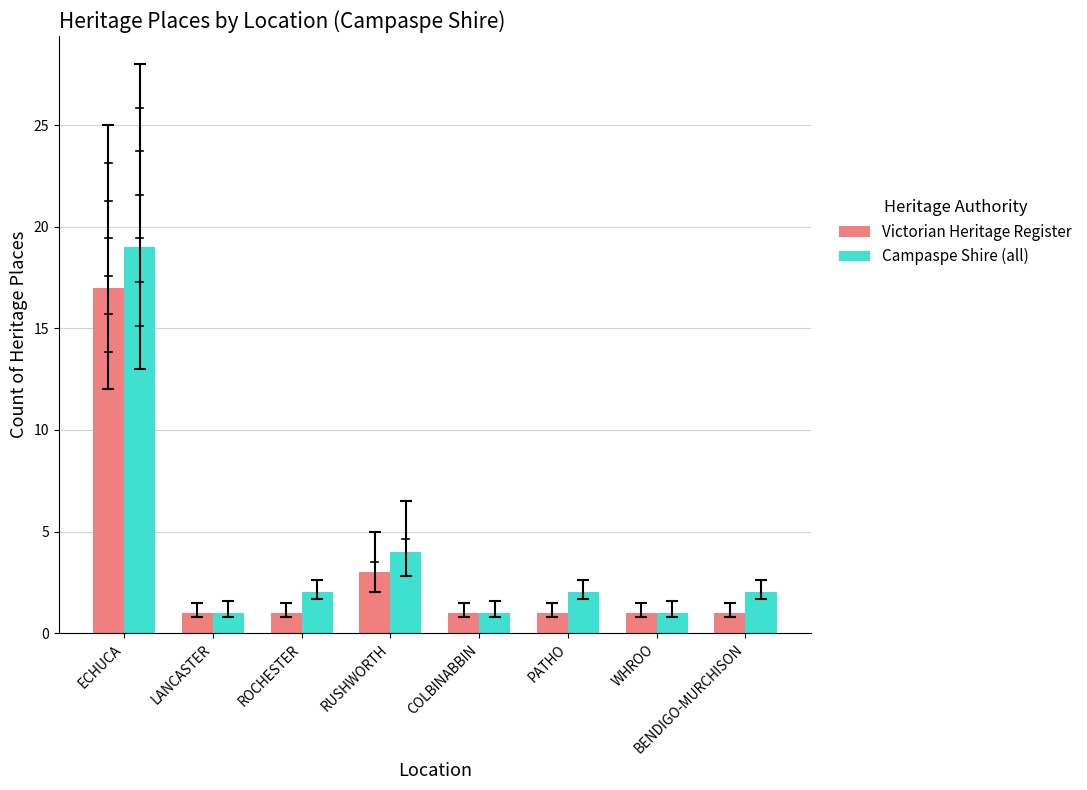

Reading left to right, extract all data points from this chart.

Victorian Heritage Register: 17	1	1	3	1	1	1	1
Campaspe Shire (all): 19	1	2	4	1	2	1	2